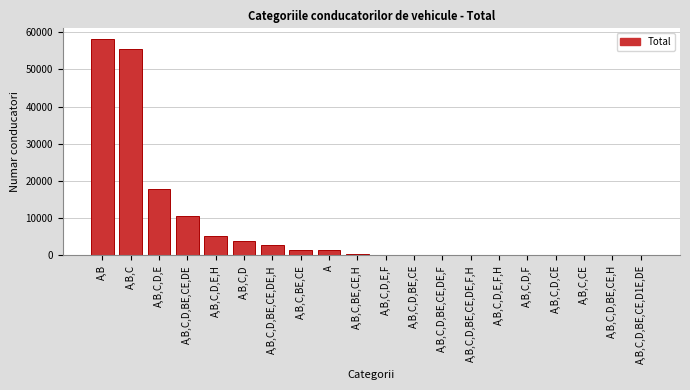

Where is the data nearest to the value 29077?

A,B,C,D,E